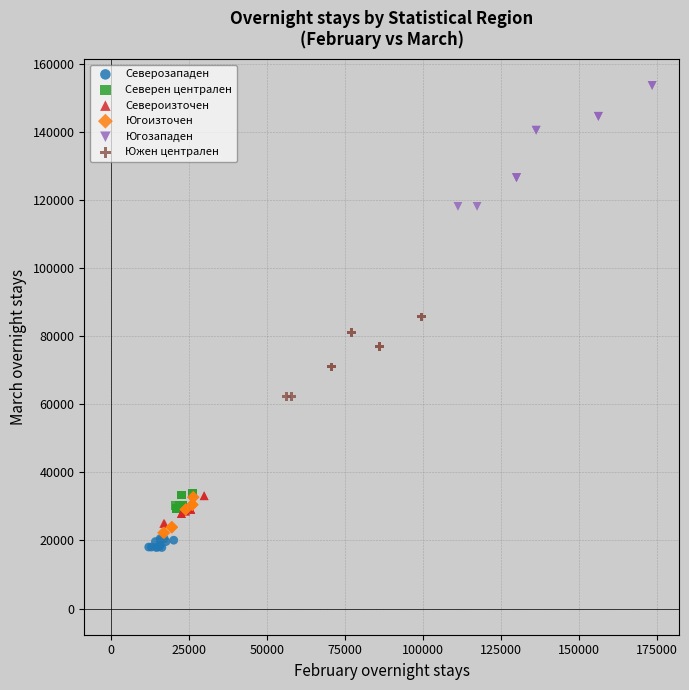

Which series contains the highest Y value?

Югозападен